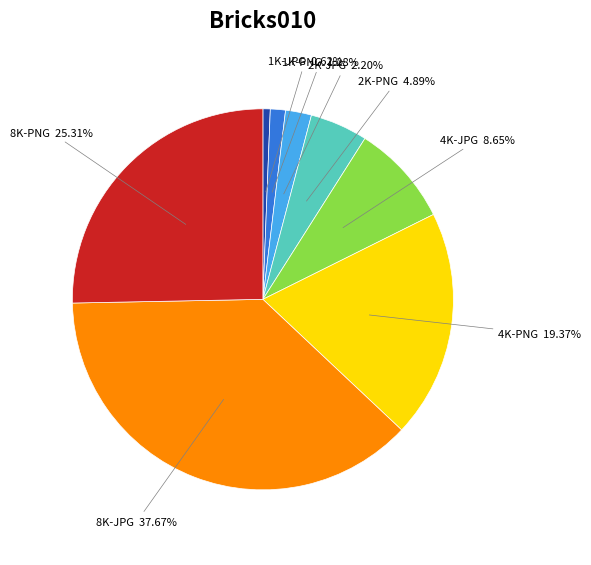

Is there any slice that represents more than half of the pie?

No